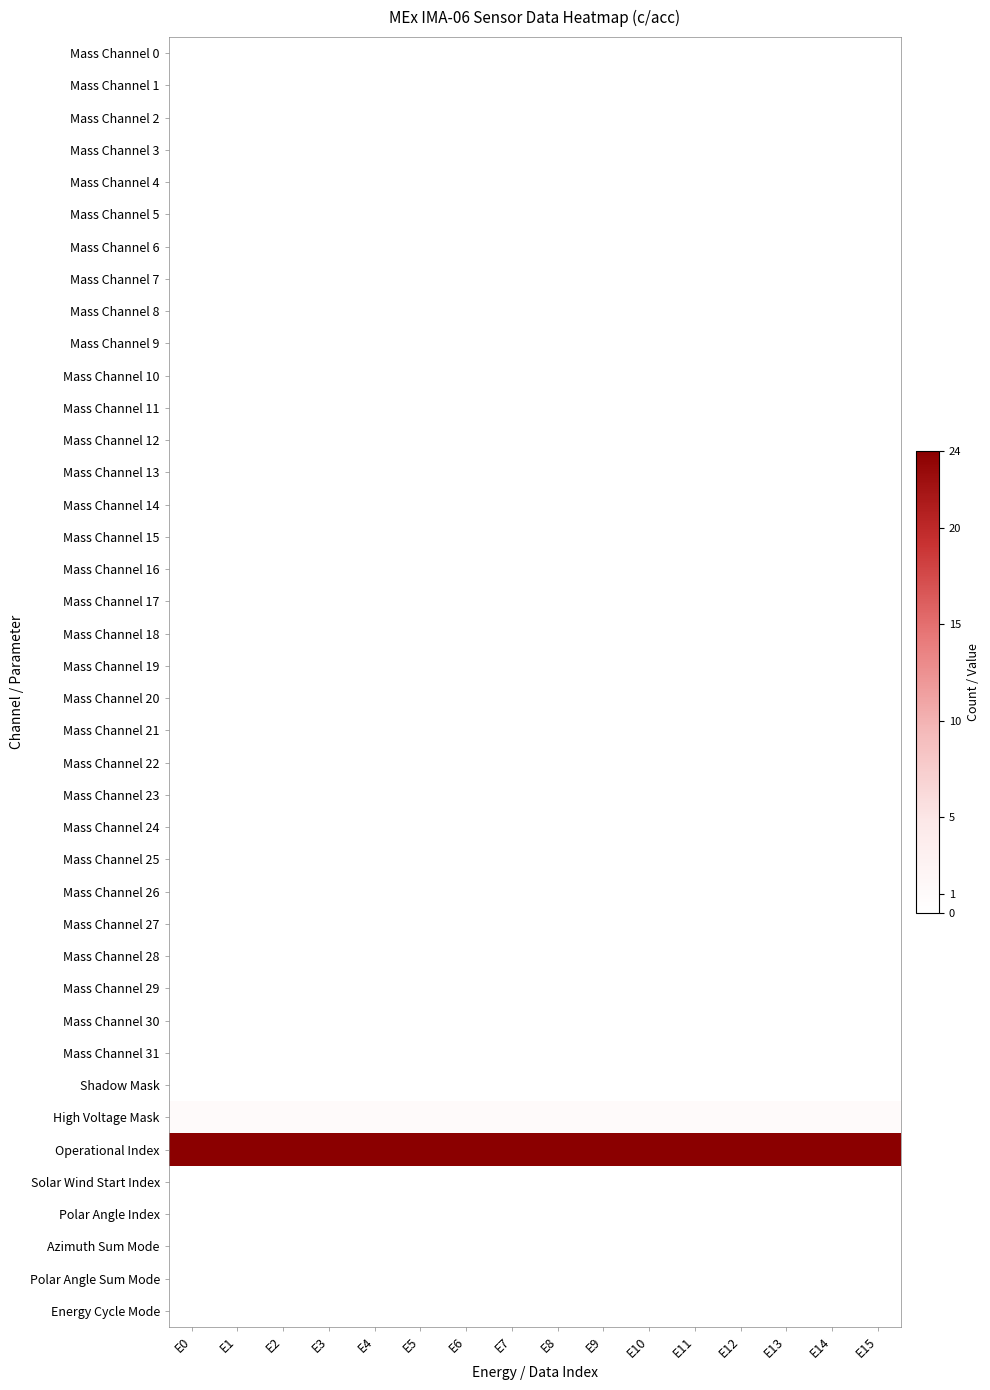

Reading left to right, list all the values displayed in this chart.

Mass Channel 0: E0=0	E1=0	E2=0	E3=0	E4=0	E5=0	E6=0	E7=0	E8=0	E9=0	E10=0	E11=0	E12=0	E13=0	E14=0	E15=0
Mass Channel 1: E0=0	E1=0	E2=0	E3=0	E4=0	E5=0	E6=0	E7=0	E8=0	E9=0	E10=0	E11=0	E12=0	E13=0	E14=0	E15=0
Mass Channel 2: E0=0	E1=0	E2=0	E3=0	E4=0	E5=0	E6=0	E7=0	E8=0	E9=0	E10=0	E11=0	E12=0	E13=0	E14=0	E15=0
Mass Channel 3: E0=0	E1=0	E2=0	E3=0	E4=0	E5=0	E6=0	E7=0	E8=0	E9=0	E10=0	E11=0	E12=0	E13=0	E14=0	E15=0
Mass Channel 4: E0=0	E1=0	E2=0	E3=0	E4=0	E5=0	E6=0	E7=0	E8=0	E9=0	E10=0	E11=0	E12=0	E13=0	E14=0	E15=0
Mass Channel 5: E0=0	E1=0	E2=0	E3=0	E4=0	E5=0	E6=0	E7=0	E8=0	E9=0	E10=0	E11=0	E12=0	E13=0	E14=0	E15=0
Mass Channel 6: E0=0	E1=0	E2=0	E3=0	E4=0	E5=0	E6=0	E7=0	E8=0	E9=0	E10=0	E11=0	E12=0	E13=0	E14=0	E15=0
Mass Channel 7: E0=0	E1=0	E2=0	E3=0	E4=0	E5=0	E6=0	E7=0	E8=0	E9=0	E10=0	E11=0	E12=0	E13=0	E14=0	E15=0
Mass Channel 8: E0=0	E1=0	E2=0	E3=0	E4=0	E5=0	E6=0	E7=0	E8=0	E9=0	E10=0	E11=0	E12=0	E13=0	E14=0	E15=0
Mass Channel 9: E0=0	E1=0	E2=0	E3=0	E4=0	E5=0	E6=0	E7=0	E8=0	E9=0	E10=0	E11=0	E12=0	E13=0	E14=0	E15=0
Mass Channel 10: E0=0	E1=0	E2=0	E3=0	E4=0	E5=0	E6=0	E7=0	E8=0	E9=0	E10=0	E11=0	E12=0	E13=0	E14=0	E15=0
Mass Channel 11: E0=0	E1=0	E2=0	E3=0	E4=0	E5=0	E6=0	E7=0	E8=0	E9=0	E10=0	E11=0	E12=0	E13=0	E14=0	E15=0
Mass Channel 12: E0=0	E1=0	E2=0	E3=0	E4=0	E5=0	E6=0	E7=0	E8=0	E9=0	E10=0	E11=0	E12=0	E13=0	E14=0	E15=0
Mass Channel 13: E0=0	E1=0	E2=0	E3=0	E4=0	E5=0	E6=0	E7=0	E8=0	E9=0	E10=0	E11=0	E12=0	E13=0	E14=0	E15=0
Mass Channel 14: E0=0	E1=0	E2=0	E3=0	E4=0	E5=0	E6=0	E7=0	E8=0	E9=0	E10=0	E11=0	E12=0	E13=0	E14=0	E15=0
Mass Channel 15: E0=0	E1=0	E2=0	E3=0	E4=0	E5=0	E6=0	E7=0	E8=0	E9=0	E10=0	E11=0	E12=0	E13=0	E14=0	E15=0
Mass Channel 16: E0=0	E1=0	E2=0	E3=0	E4=0	E5=0	E6=0	E7=0	E8=0	E9=0	E10=0	E11=0	E12=0	E13=0	E14=0	E15=0
Mass Channel 17: E0=0	E1=0	E2=0	E3=0	E4=0	E5=0	E6=0	E7=0	E8=0	E9=0	E10=0	E11=0	E12=0	E13=0	E14=0	E15=0
Mass Channel 18: E0=0	E1=0	E2=0	E3=0	E4=0	E5=0	E6=0	E7=0	E8=0	E9=0	E10=0	E11=0	E12=0	E13=0	E14=0	E15=0
Mass Channel 19: E0=0	E1=0	E2=0	E3=0	E4=0	E5=0	E6=0	E7=0	E8=0	E9=0	E10=0	E11=0	E12=0	E13=0	E14=0	E15=0
Mass Channel 20: E0=0	E1=0	E2=0	E3=0	E4=0	E5=0	E6=0	E7=0	E8=0	E9=0	E10=0	E11=0	E12=0	E13=0	E14=0	E15=0
Mass Channel 21: E0=0	E1=0	E2=0	E3=0	E4=0	E5=0	E6=0	E7=0	E8=0	E9=0	E10=0	E11=0	E12=0	E13=0	E14=0	E15=0
Mass Channel 22: E0=0	E1=0	E2=0	E3=0	E4=0	E5=0	E6=0	E7=0	E8=0	E9=0	E10=0	E11=0	E12=0	E13=0	E14=0	E15=0
Mass Channel 23: E0=0	E1=0	E2=0	E3=0	E4=0	E5=0	E6=0	E7=0	E8=0	E9=0	E10=0	E11=0	E12=0	E13=0	E14=0	E15=0
Mass Channel 24: E0=0	E1=0	E2=0	E3=0	E4=0	E5=0	E6=0	E7=0	E8=0	E9=0	E10=0	E11=0	E12=0	E13=0	E14=0	E15=0
Mass Channel 25: E0=0	E1=0	E2=0	E3=0	E4=0	E5=0	E6=0	E7=0	E8=0	E9=0	E10=0	E11=0	E12=0	E13=0	E14=0	E15=0
Mass Channel 26: E0=0	E1=0	E2=0	E3=0	E4=0	E5=0	E6=0	E7=0	E8=0	E9=0	E10=0	E11=0	E12=0	E13=0	E14=0	E15=0
Mass Channel 27: E0=0	E1=0	E2=0	E3=0	E4=0	E5=0	E6=0	E7=0	E8=0	E9=0	E10=0	E11=0	E12=0	E13=0	E14=0	E15=0
Mass Channel 28: E0=0	E1=0	E2=0	E3=0	E4=0	E5=0	E6=0	E7=0	E8=0	E9=0	E10=0	E11=0	E12=0	E13=0	E14=0	E15=0
Mass Channel 29: E0=0	E1=0	E2=0	E3=0	E4=0	E5=0	E6=0	E7=0	E8=0	E9=0	E10=0	E11=0	E12=0	E13=0	E14=0	E15=0
Mass Channel 30: E0=0	E1=0	E2=0	E3=0	E4=0	E5=0	E6=0	E7=0	E8=0	E9=0	E10=0	E11=0	E12=0	E13=0	E14=0	E15=0
Mass Channel 31: E0=0	E1=0	E2=0	E3=0	E4=0	E5=0	E6=0	E7=0	E8=0	E9=0	E10=0	E11=0	E12=0	E13=0	E14=0	E15=0
Shadow Mask: E0=0	E1=0	E2=0	E3=0	E4=0	E5=0	E6=0	E7=0	E8=0	E9=0	E10=0	E11=0	E12=0	E13=0	E14=0	E15=0
High Voltage Mask: E0=1	E1=1	E2=1	E3=1	E4=1	E5=1	E6=1	E7=1	E8=1	E9=1	E10=1	E11=1	E12=1	E13=1	E14=1	E15=1
Operational Index: E0=24	E1=24	E2=24	E3=24	E4=24	E5=24	E6=24	E7=24	E8=24	E9=24	E10=24	E11=24	E12=24	E13=24	E14=24	E15=24
Solar Wind Start Index: E0=0	E1=0	E2=0	E3=0	E4=0	E5=0	E6=0	E7=0	E8=0	E9=0	E10=0	E11=0	E12=0	E13=0	E14=0	E15=0
Polar Angle Index: E0=0	E1=0	E2=0	E3=0	E4=0	E5=0	E6=0	E7=0	E8=0	E9=0	E10=0	E11=0	E12=0	E13=0	E14=0	E15=0
Azimuth Sum Mode: E0=0	E1=0	E2=0	E3=0	E4=0	E5=0	E6=0	E7=0	E8=0	E9=0	E10=0	E11=0	E12=0	E13=0	E14=0	E15=0
Polar Angle Sum Mode: E0=0	E1=0	E2=0	E3=0	E4=0	E5=0	E6=0	E7=0	E8=0	E9=0	E10=0	E11=0	E12=0	E13=0	E14=0	E15=0
Energy Cycle Mode: E0=0	E1=0	E2=0	E3=0	E4=0	E5=0	E6=0	E7=0	E8=0	E9=0	E10=0	E11=0	E12=0	E13=0	E14=0	E15=0